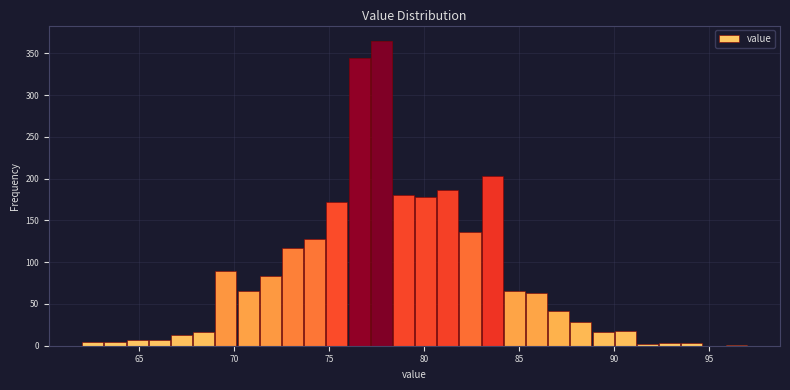

Read against the x-axis, roughly where is the centre of the tallest bar?

78.0